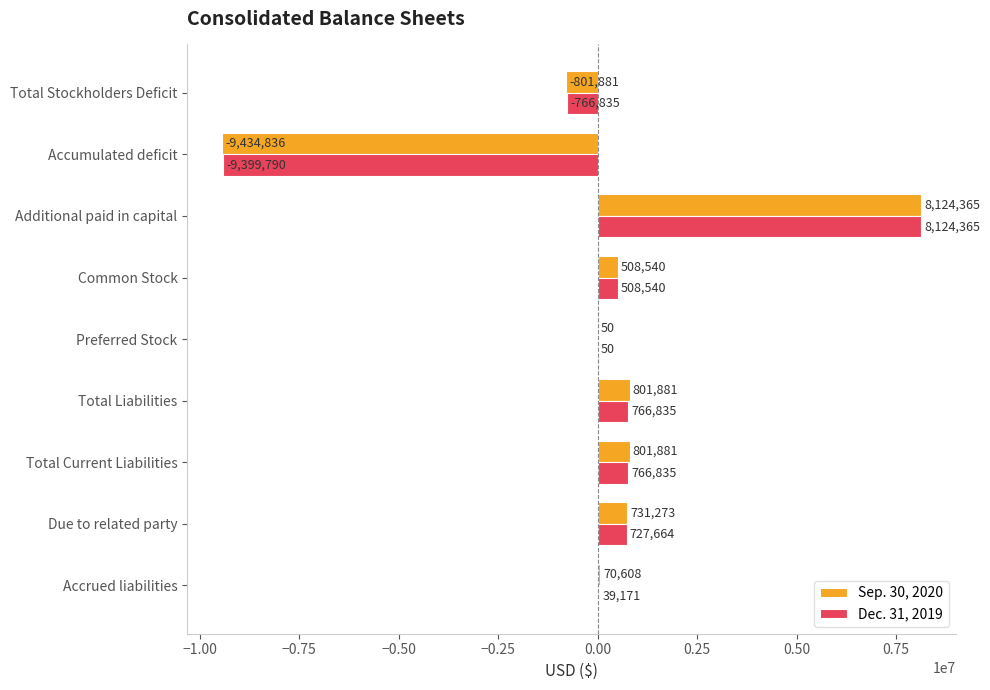

The Sep. 30, 2020 series shows 50 at Preferred Stock. True or false?

True